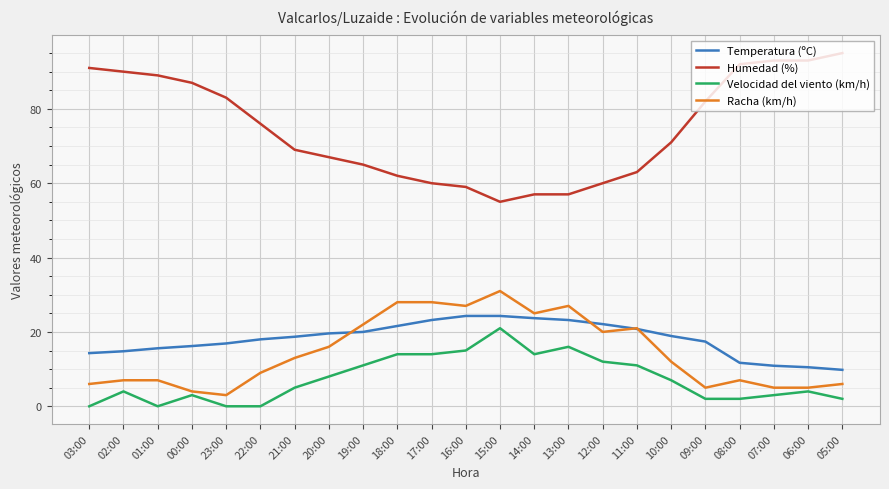

True or false: Racha (km/h) has a value of 31.0 at 15:00.

True